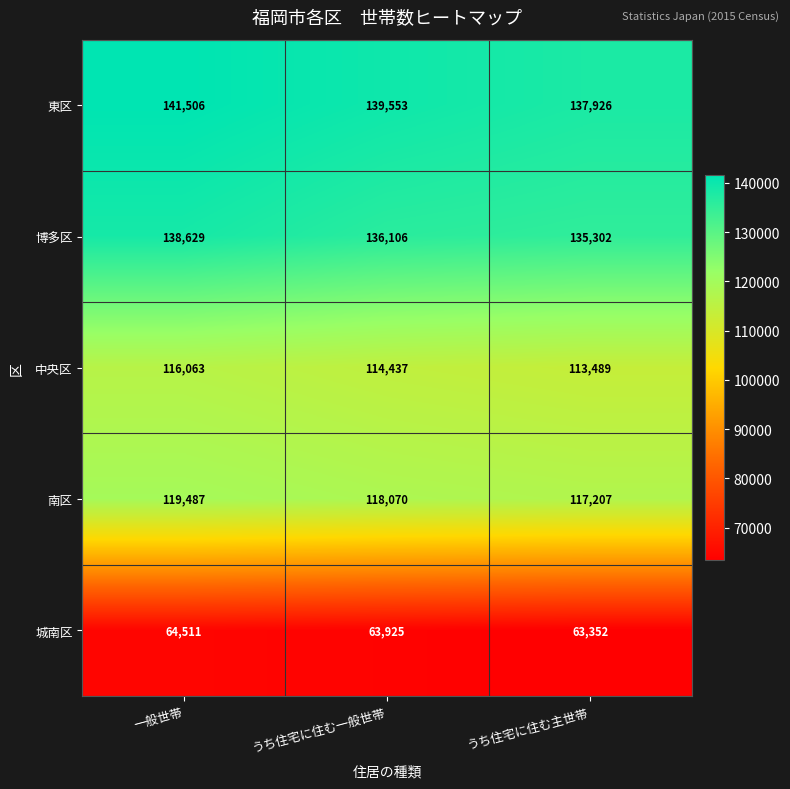

Which series changed the most between 一般世帯 and うち住宅に住む一般世帯?

博多区